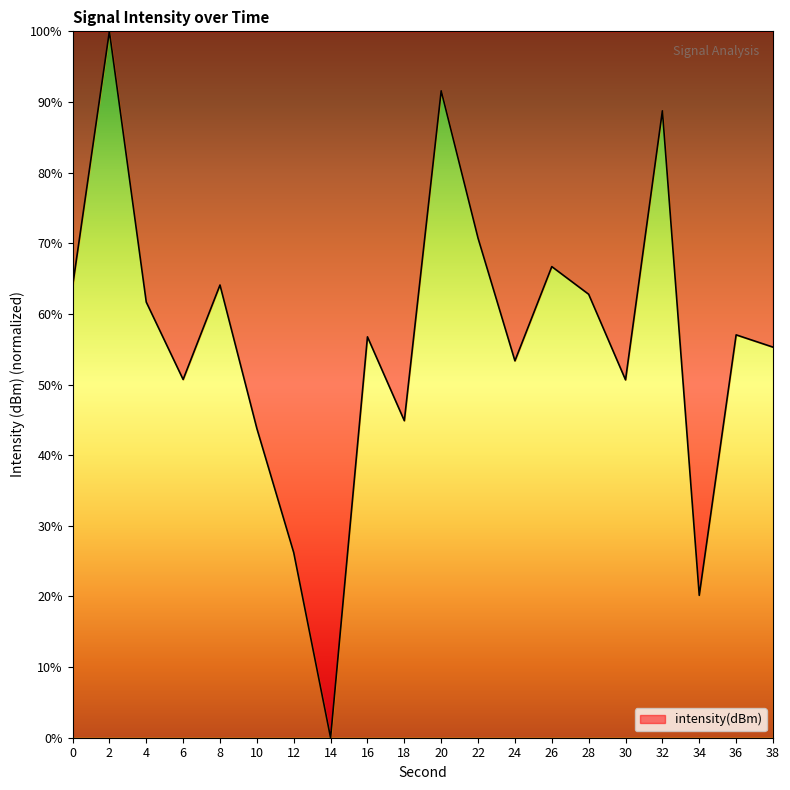

What is the sum of the values at 30 and 2?

150.7